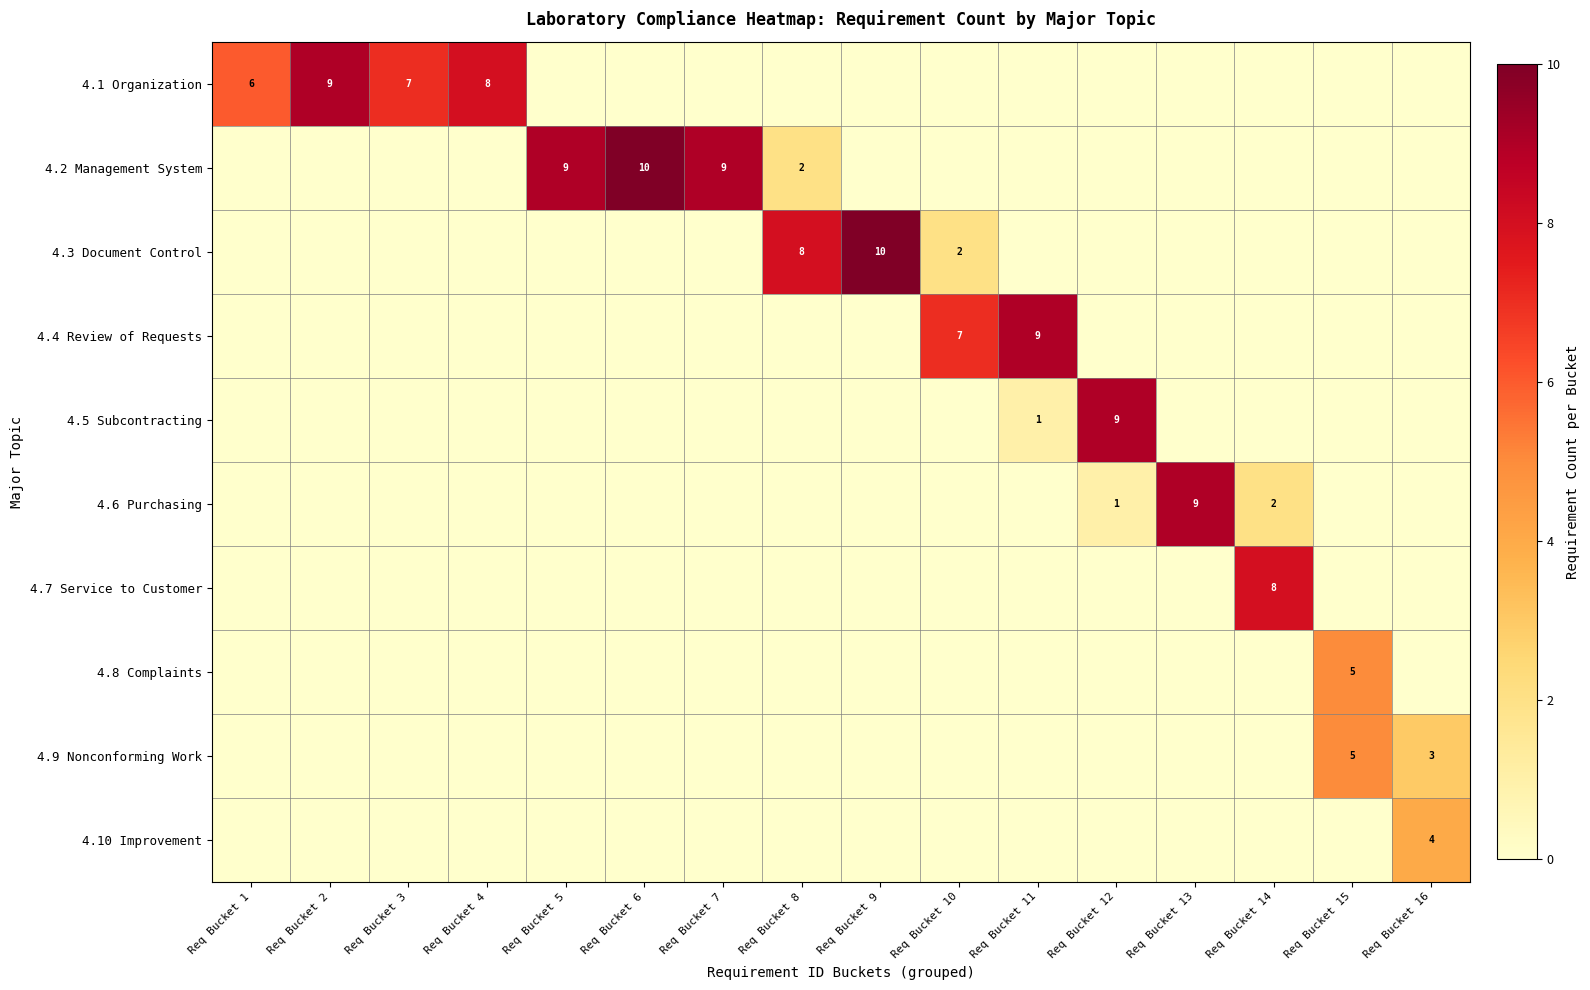

Which category has the lowest value across all series?

Req Bucket 5